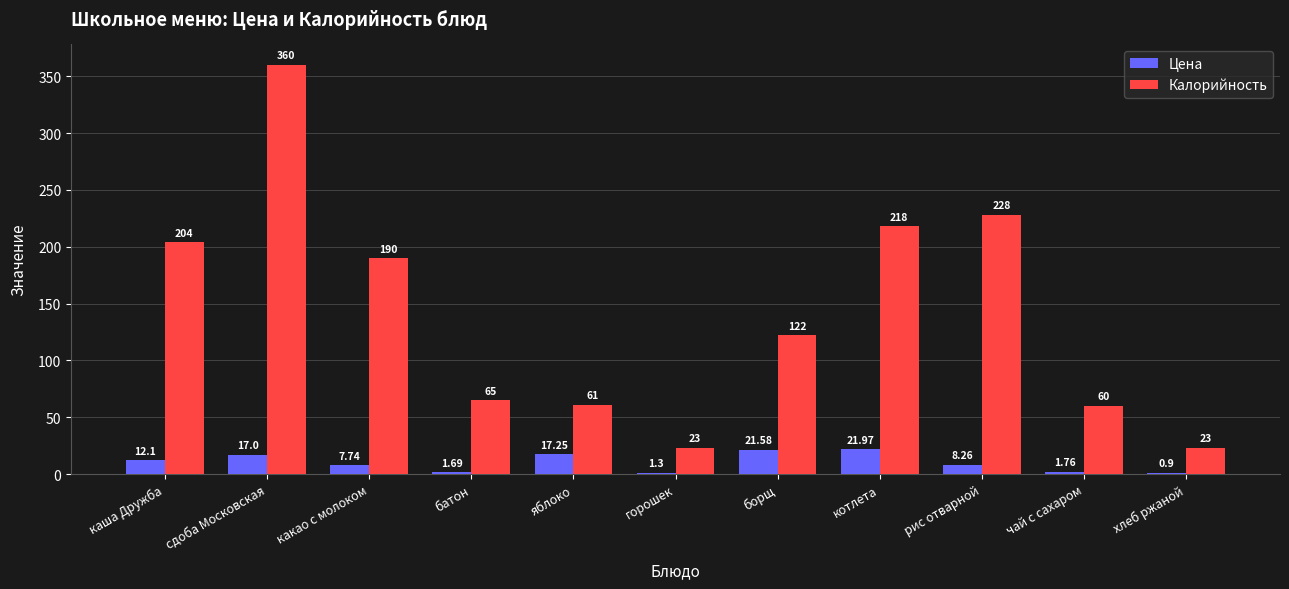

Between какао с молоком and яблоко, which series saw the biggest shift?

Калорийность